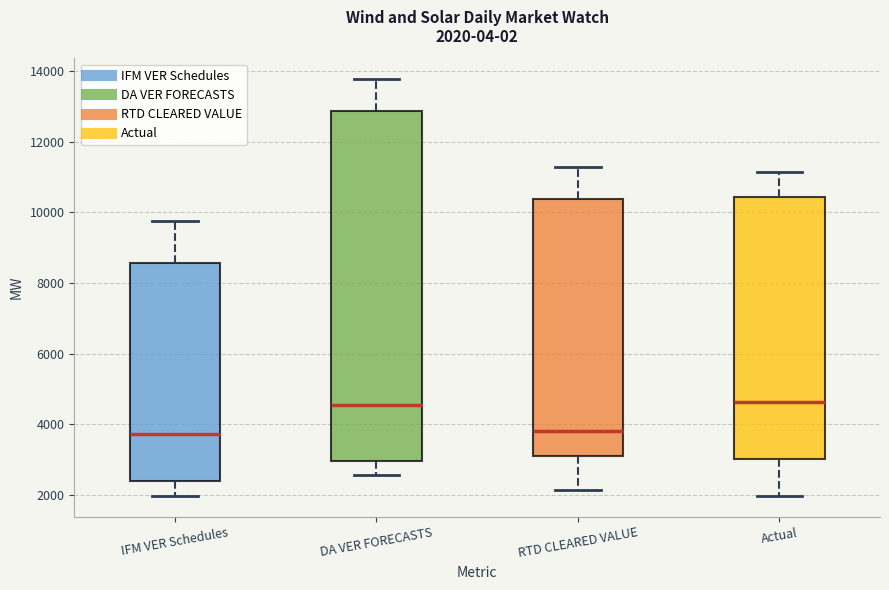

Comparing the boxes themselves (not the whiskers), which one is the tallest?

DA VER FORECASTS